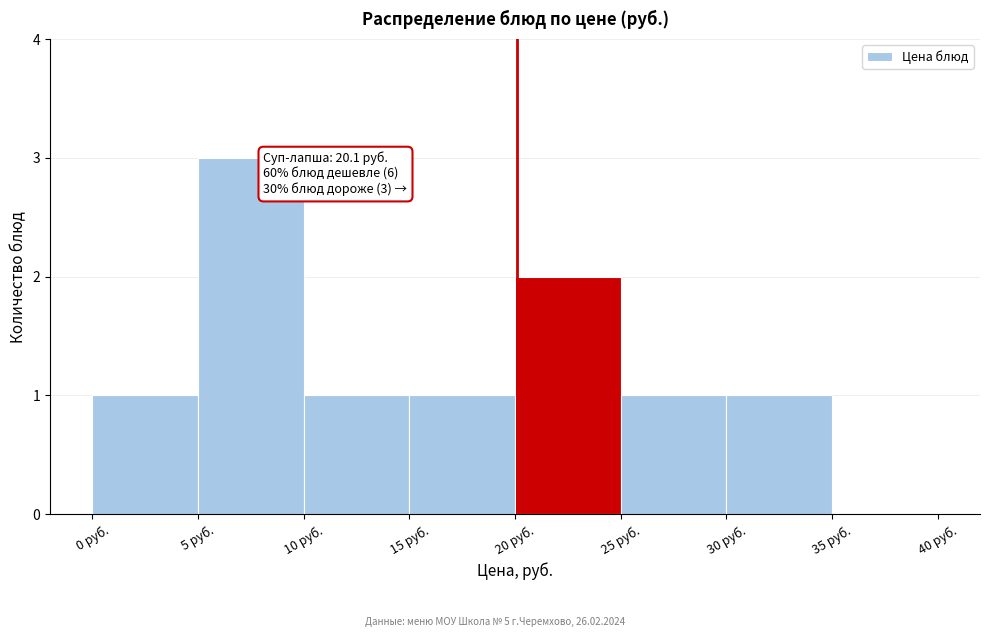

Which range on the x-axis has the tallest bar?

5 to 10